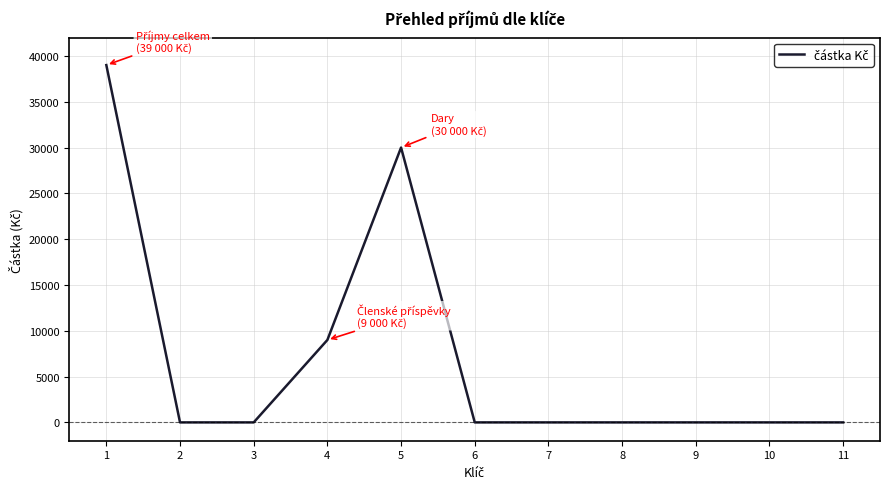

Does the chart have visible grid lines?

Yes